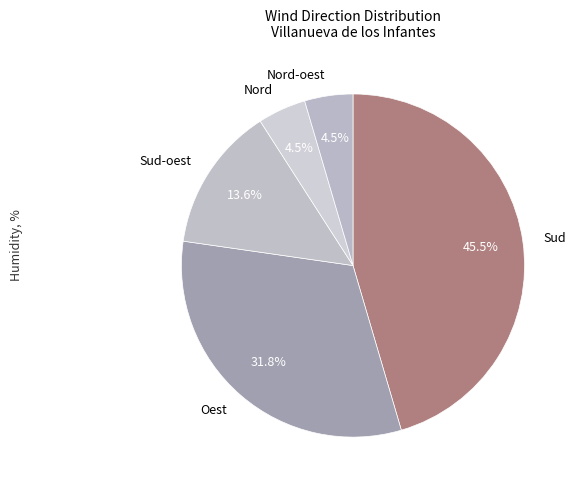

What is the largest slice in the pie chart?

Sud